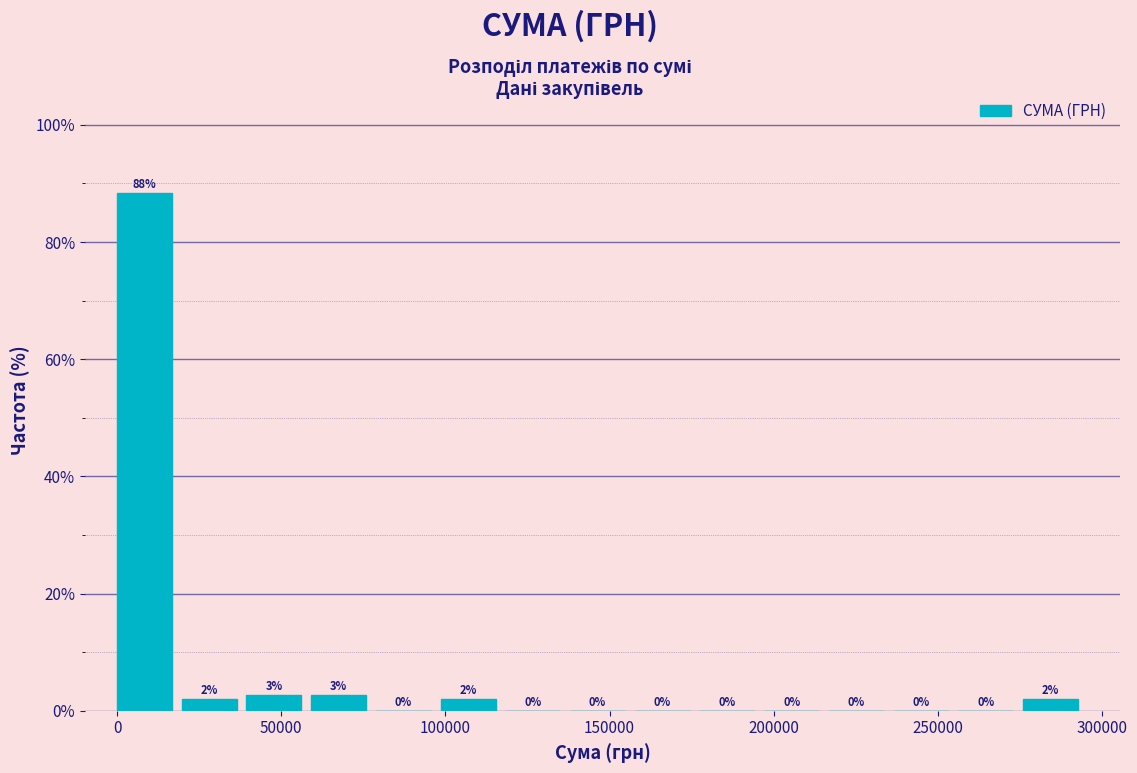

Around what value on the x-axis is the tallest bar? Give the approximate position of its centre, as read against the axis.

10000